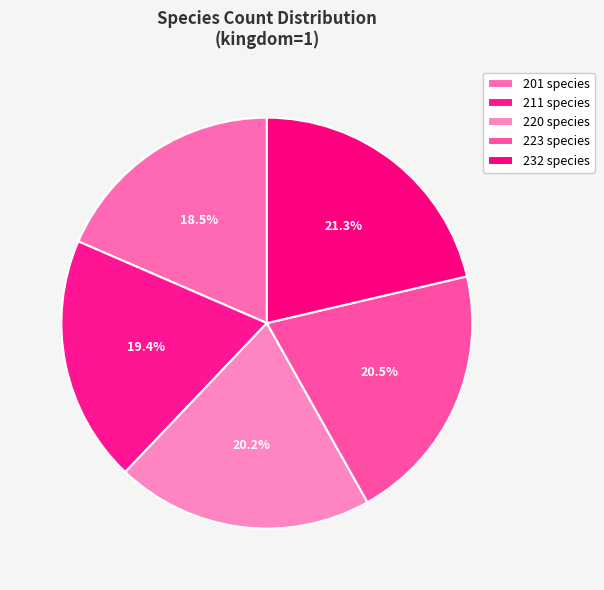

True or false: 211 accounts for 27% of the total.

False